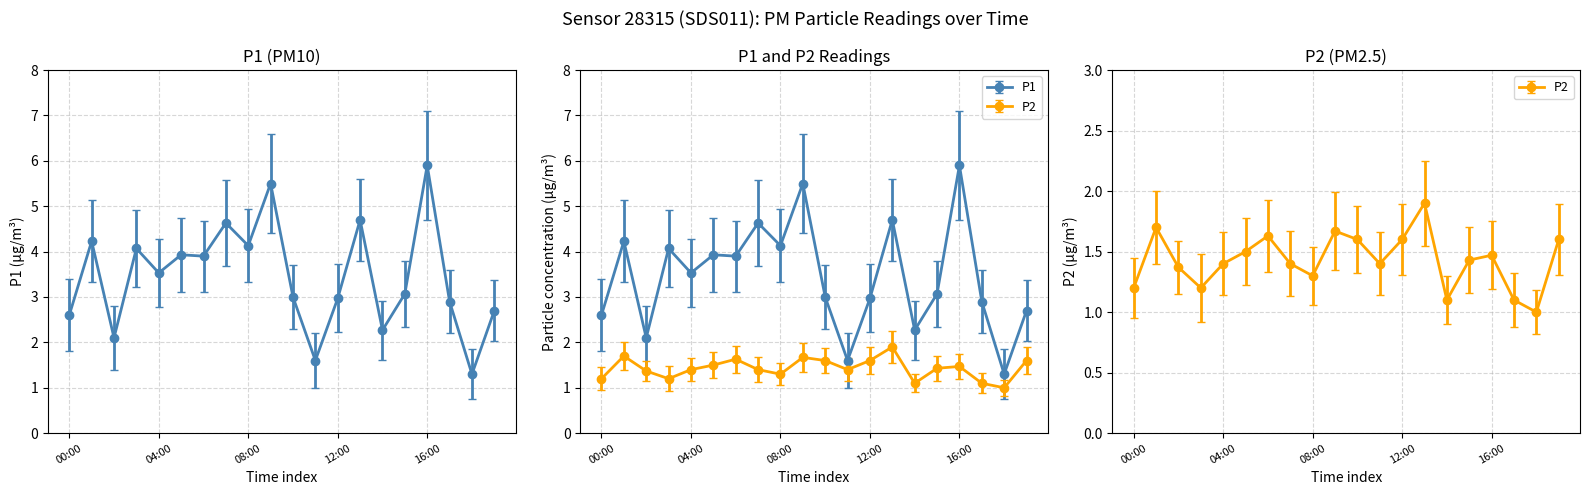

What is the approximate value of P2 at 07:00?

1.4